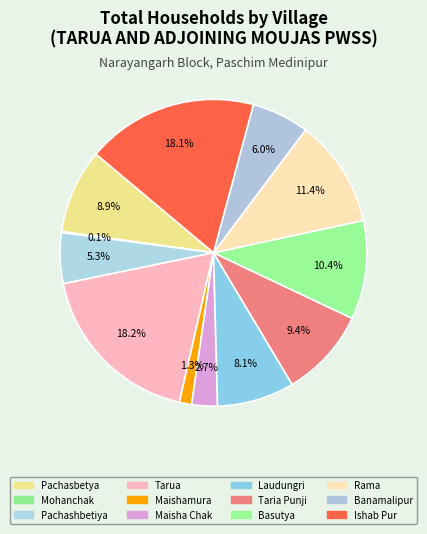

Does any single category account for the majority?

No